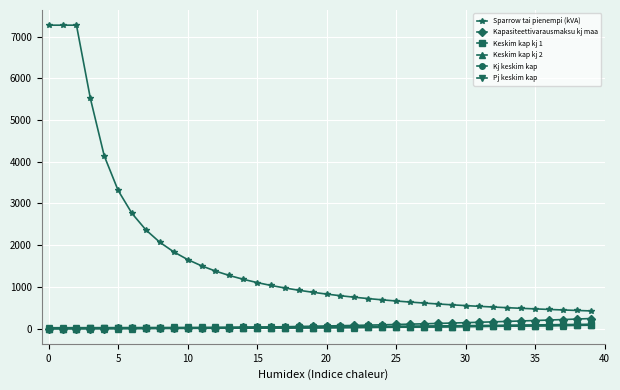

What are all the series names shown in the legend?

Sparrow tai pienempi (kVA), Kapasiteettivarausmaksu kj maa, Keskim kap kj 1, Keskim kap kj 2, Kj keskim kap, Pj keskim kap